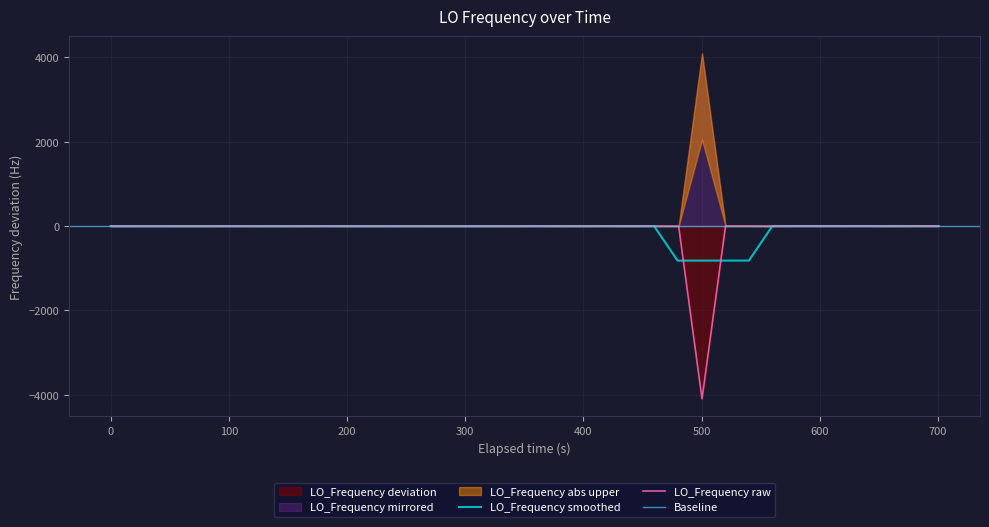

How many data points are less than 0?

20